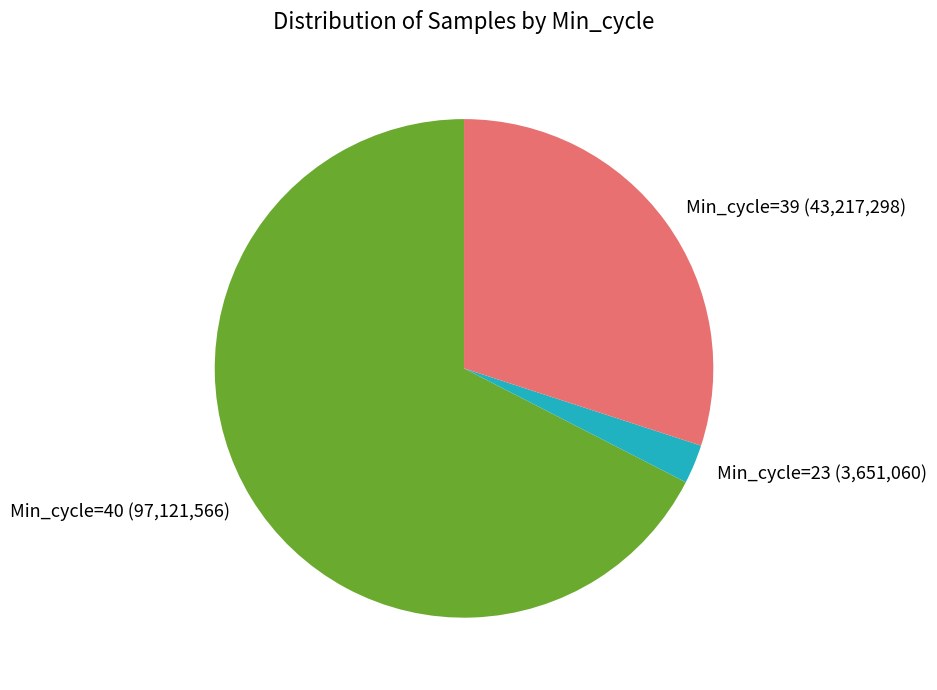

Is there any slice that represents more than half of the pie?

Yes